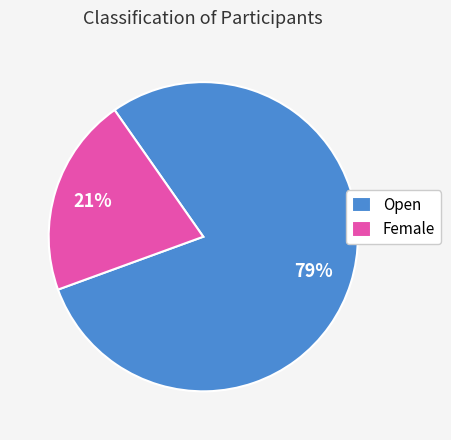

To the nearest percent, what is the average slice percentage?

50%